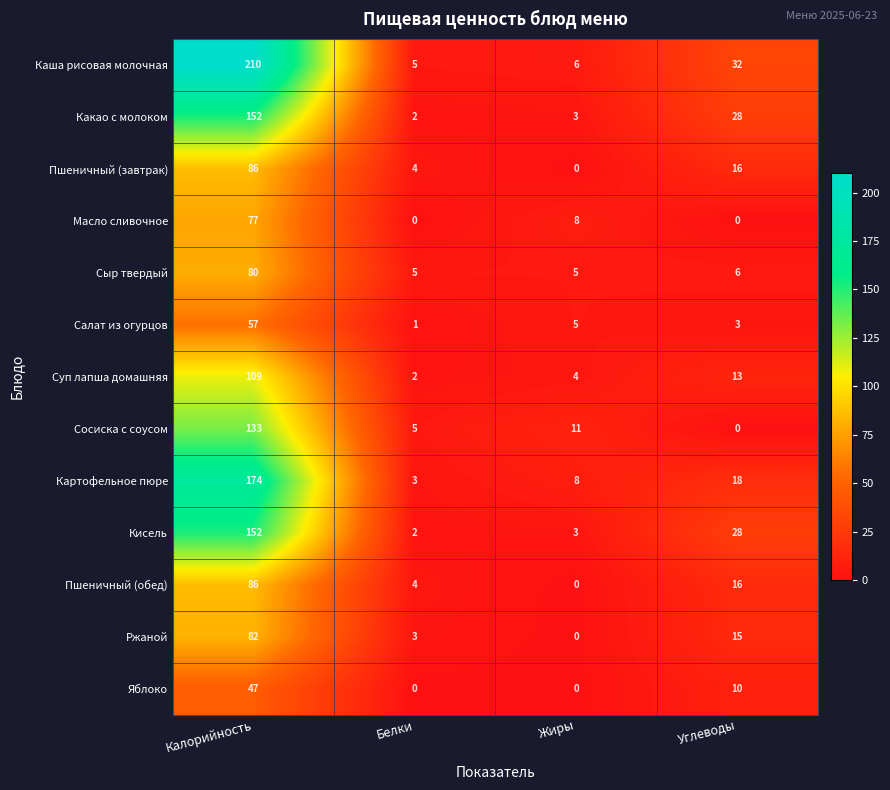

At which label does Ржаной reach its peak?

Калорийность